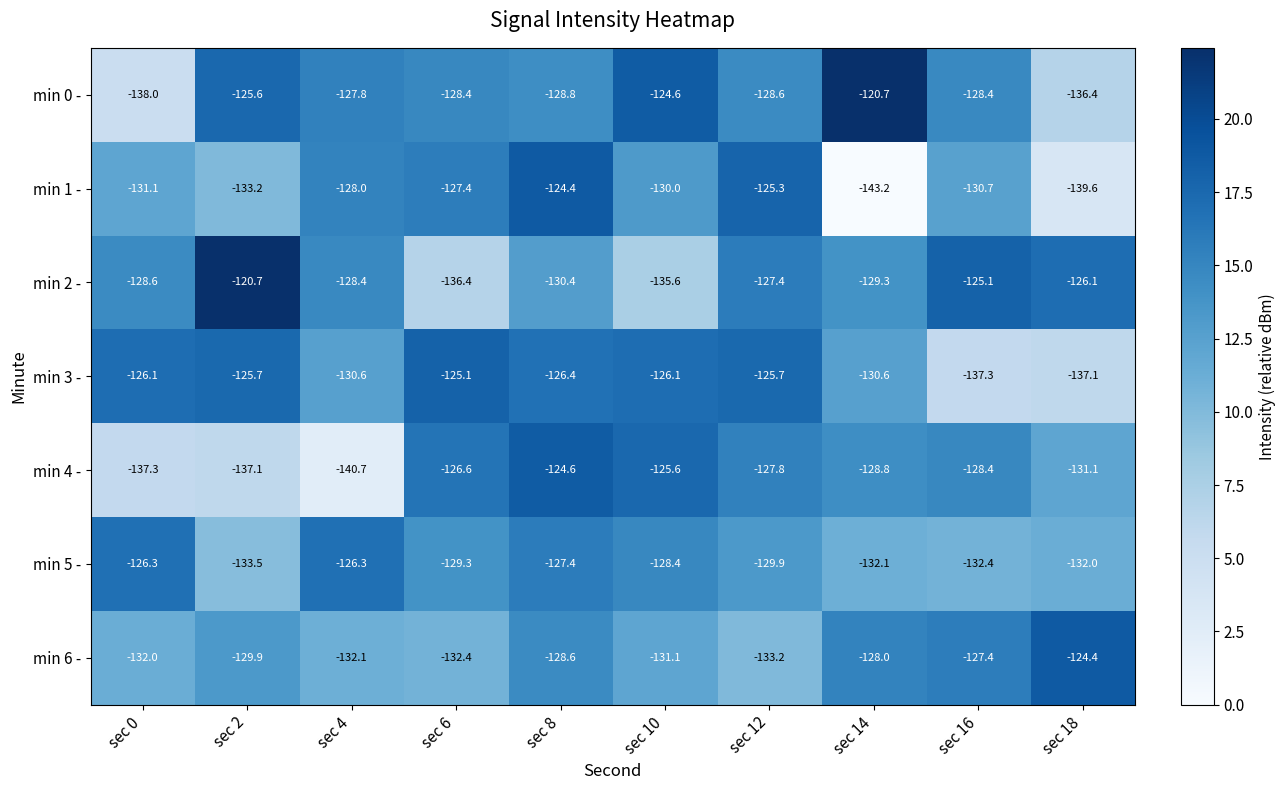

What is the total value across all series at sec 12?

-897.9